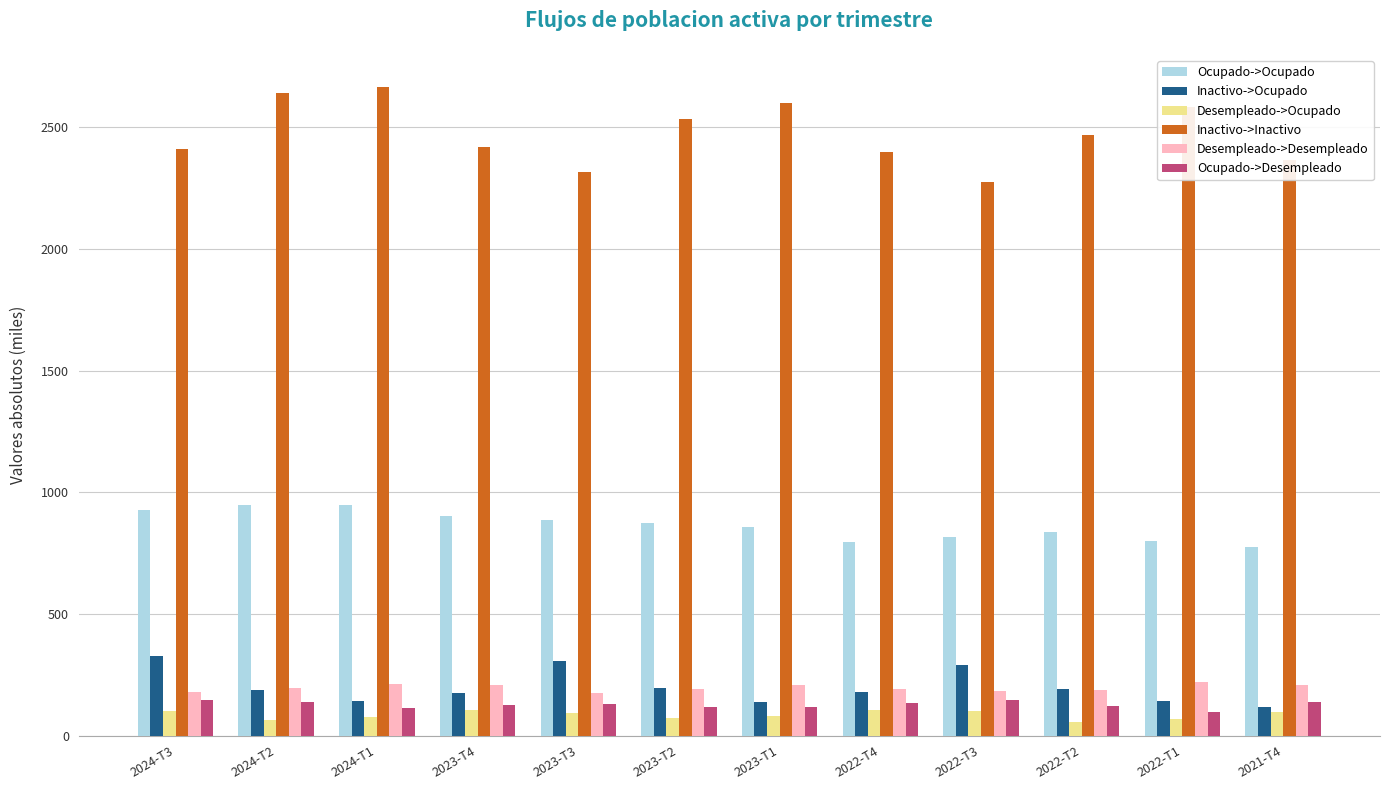

Which series has the largest range (max minus min)?

Inactivo->Inactivo